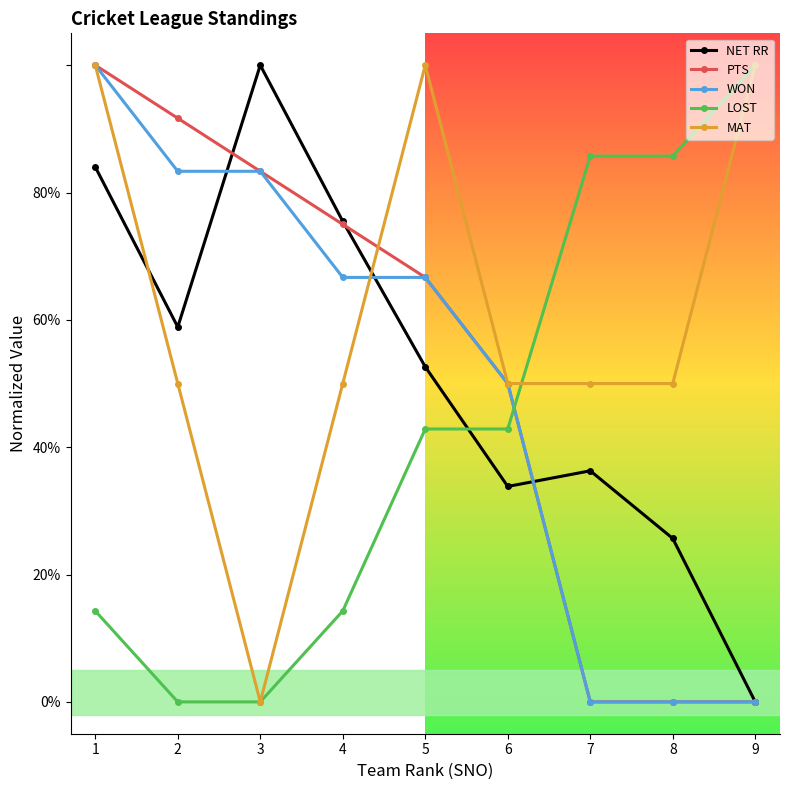

Does the chart have visible grid lines?

No